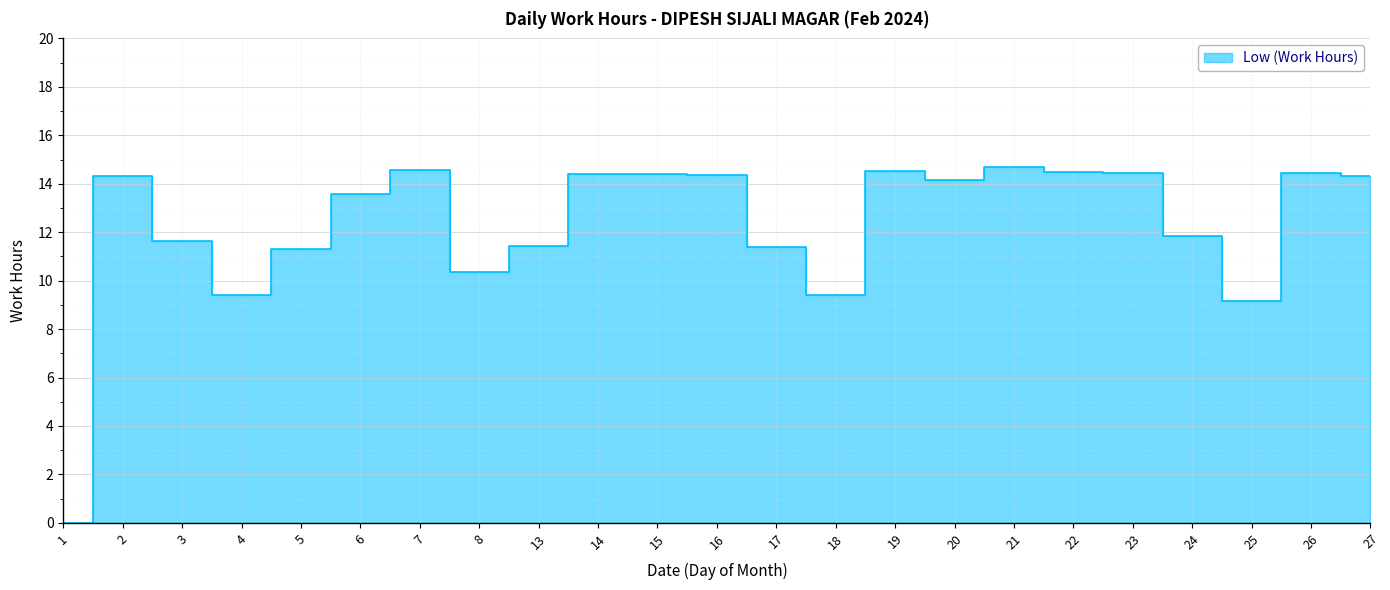

Reading right to left, transcribe all the data shown in this chart.

27=14.3	26=14.4	25=9.1	24=11.8	23=14.4	22=14.5	21=14.7	20=14.1	19=14.5	18=9.4	17=11.4	16=14.4	15=14.4	14=14.4	13=11.4	8=10.3	7=14.6	6=13.6	5=11.3	4=9.4	3=11.7	2=14.3	1=0.0